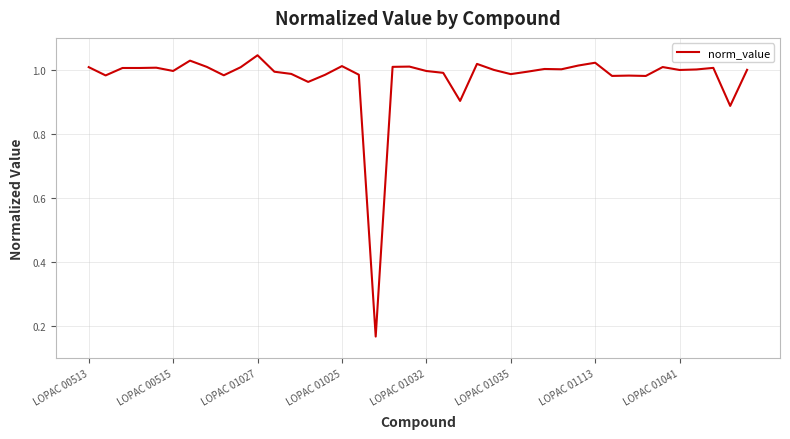

How many lines are shown in the chart?

1